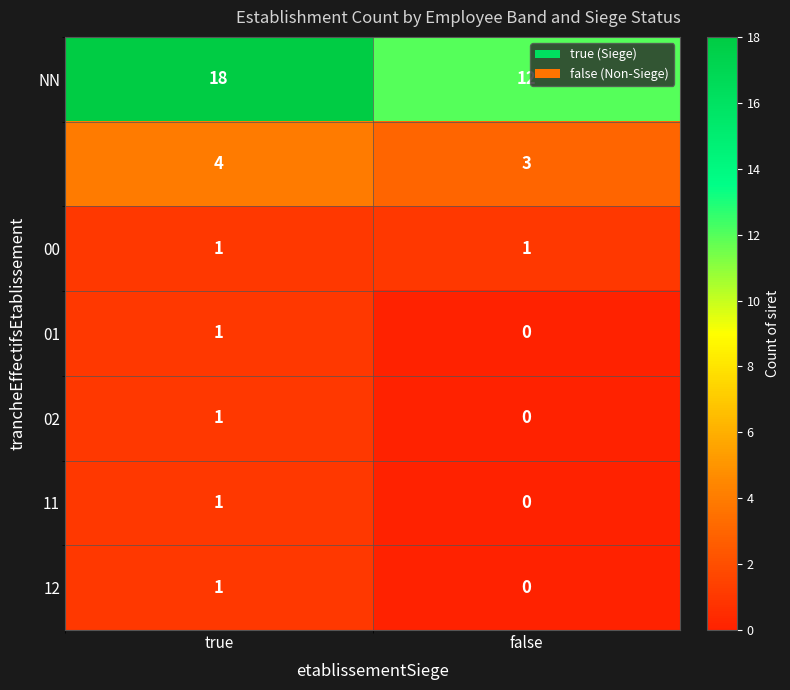

Which category has the lowest value across all series?

false